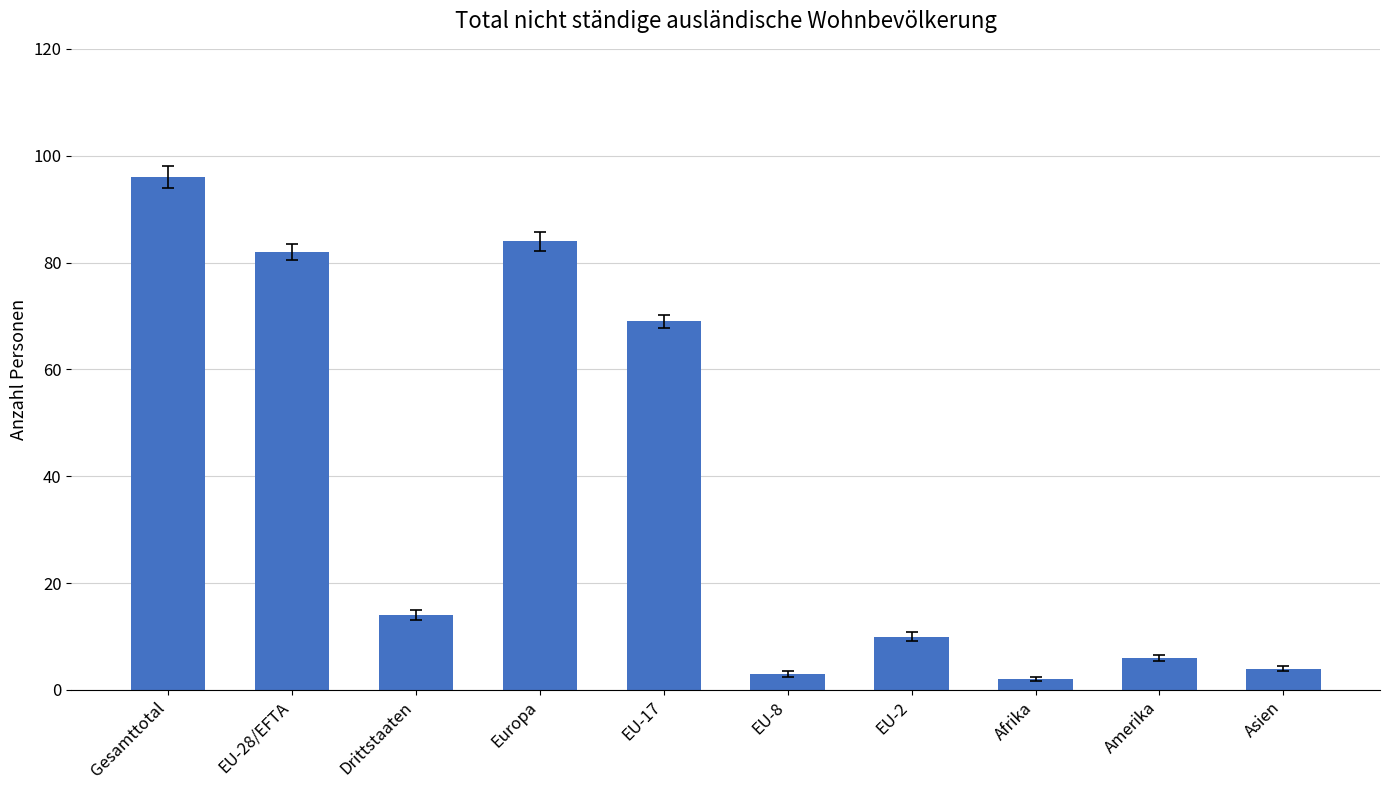

True or false: the data shows 82 at EU-28/EFTA.

True